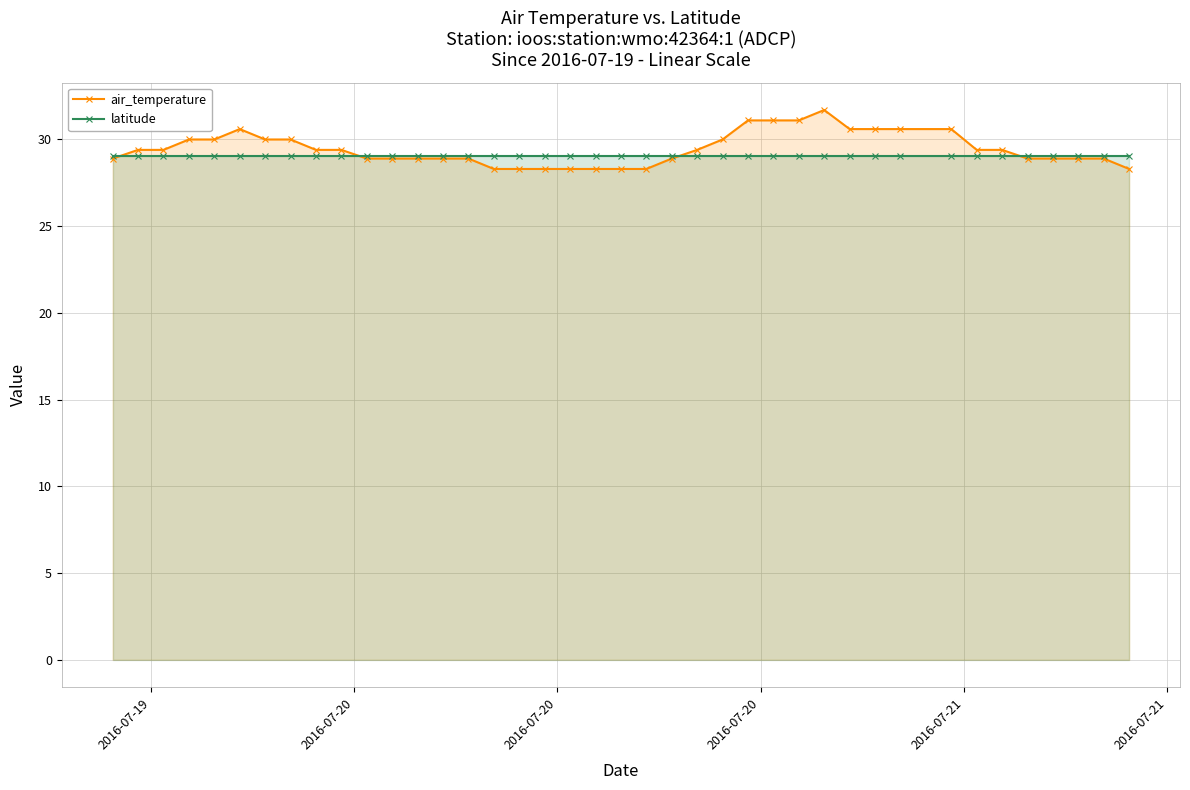

What is the value of the latitude point at the 4th from the left?

29.1